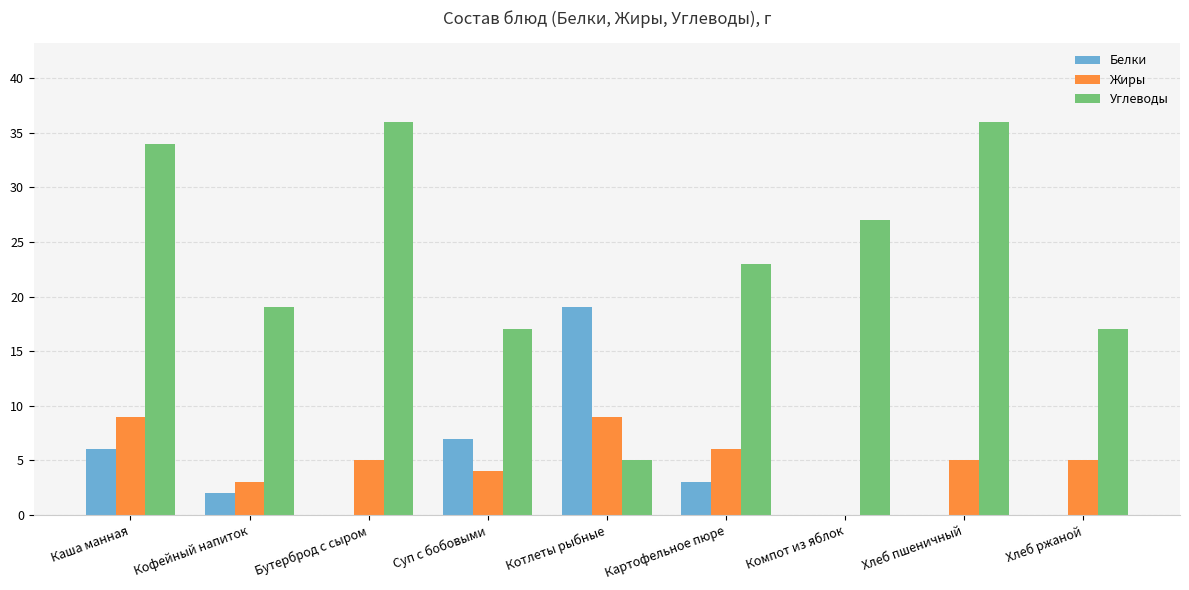

What is the highest value of the Белки series?

19